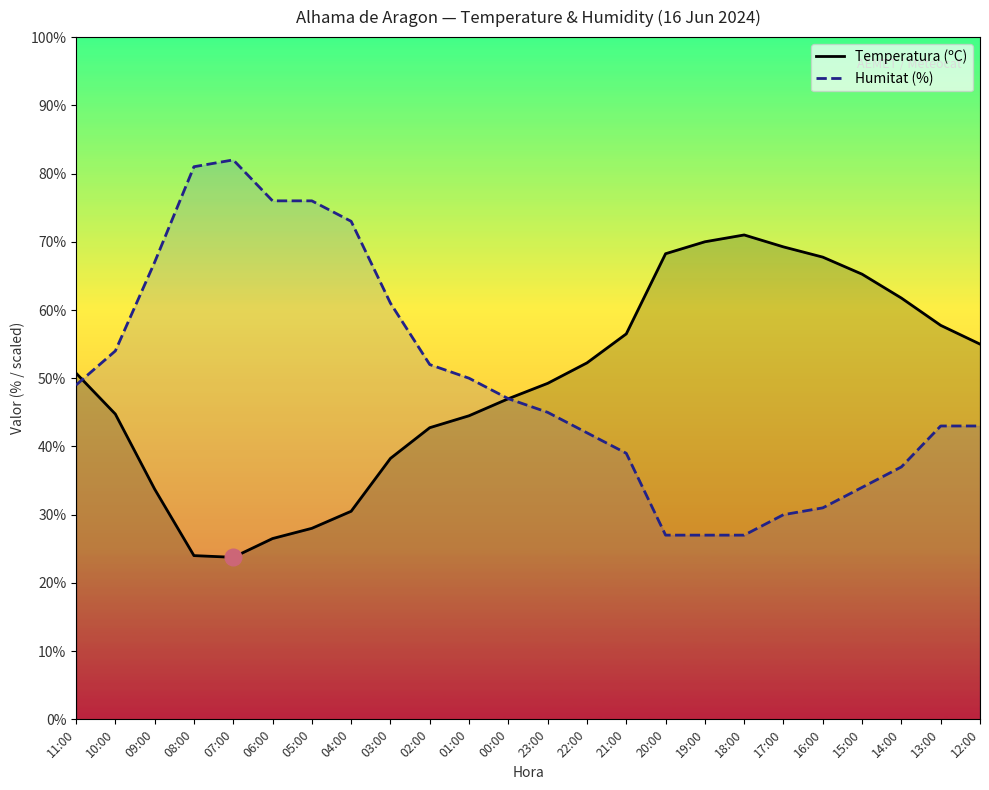

The Humitat (%) series shows 43.0 at 12:00. True or false?

True